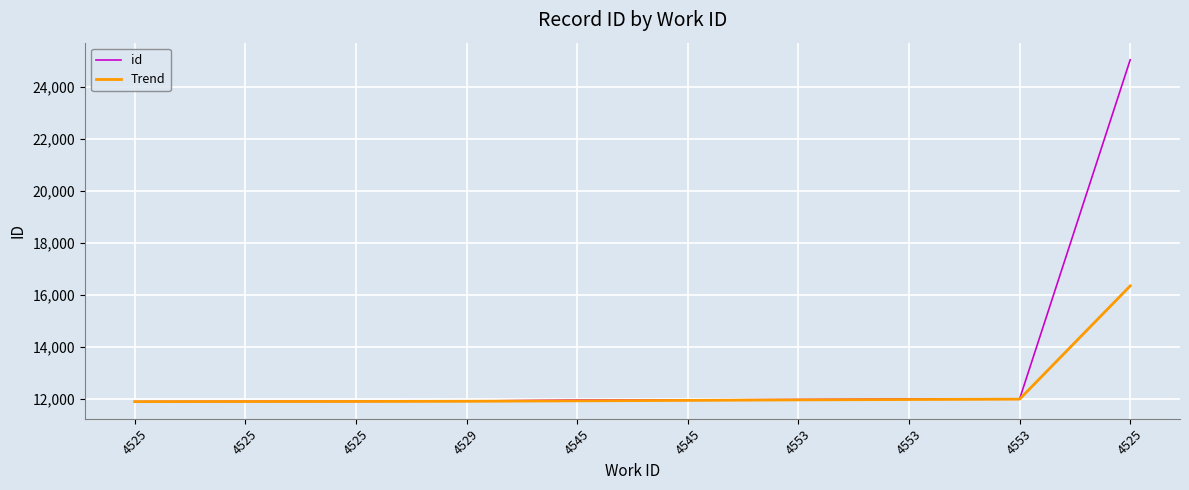

What is the label of the 5th point from the left?

4545